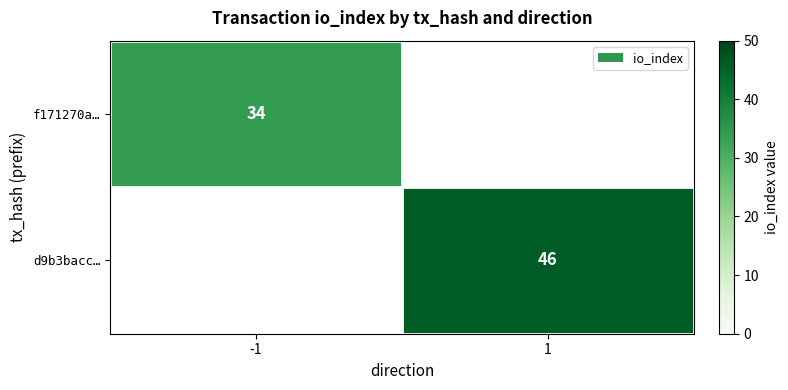

The value of d9b3bacc… at 1 is 10. True or false?

False